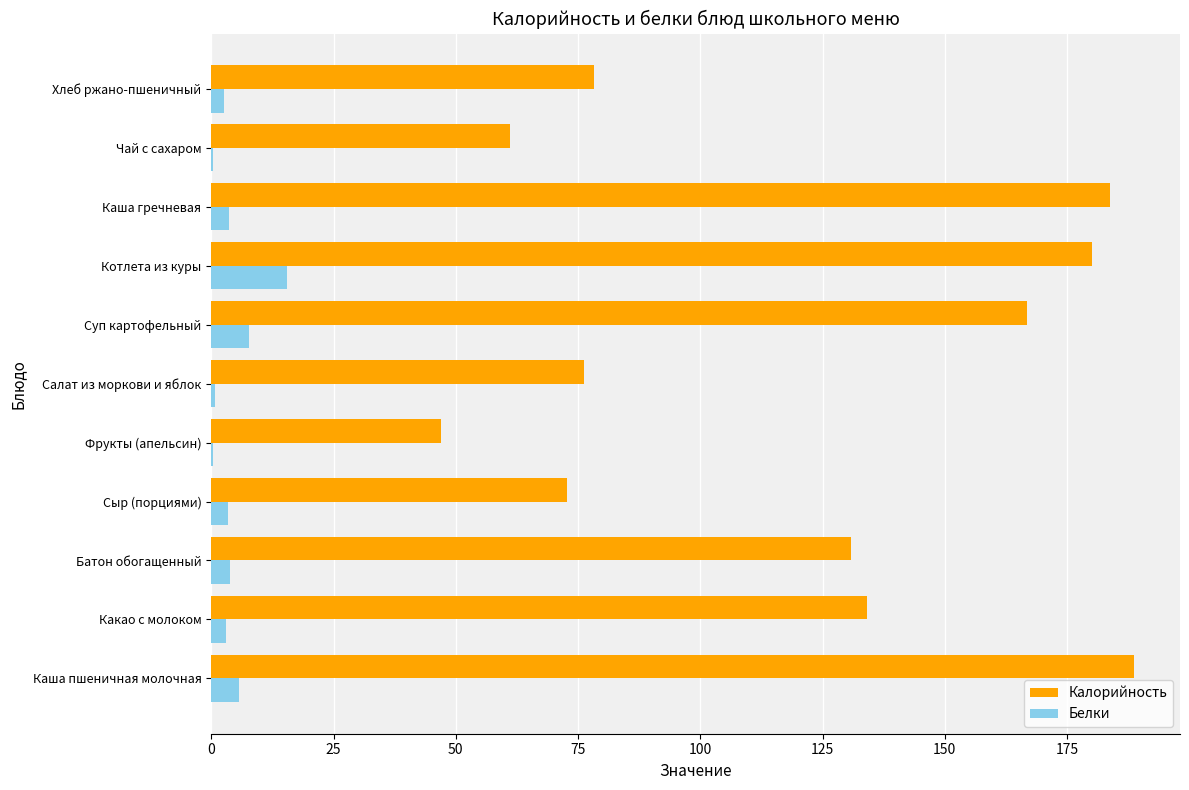

Where is Калорийность nearest to the value 117?

Батон обогащенный